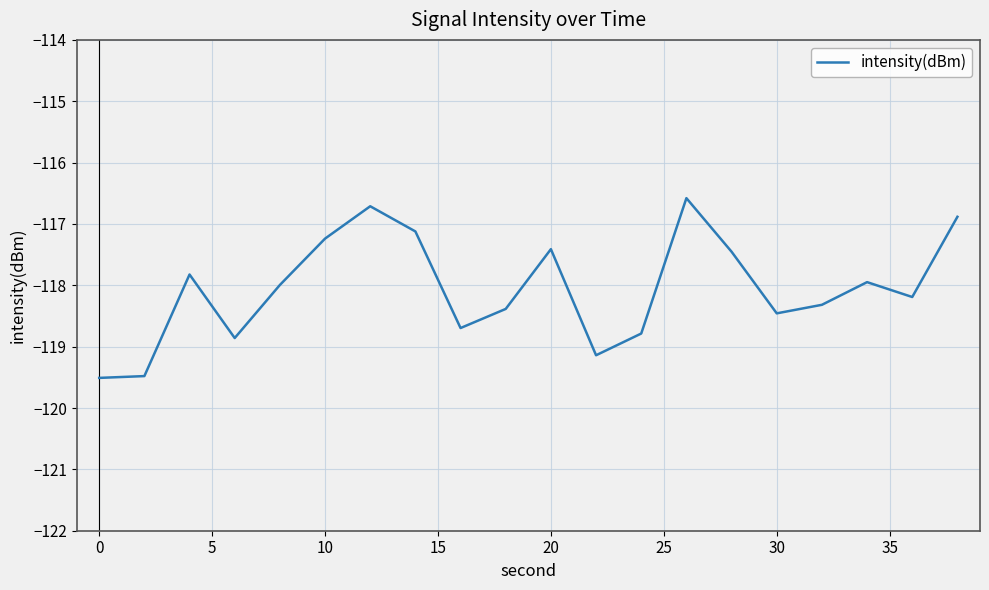

What is the maximum value shown in the chart?

-116.6